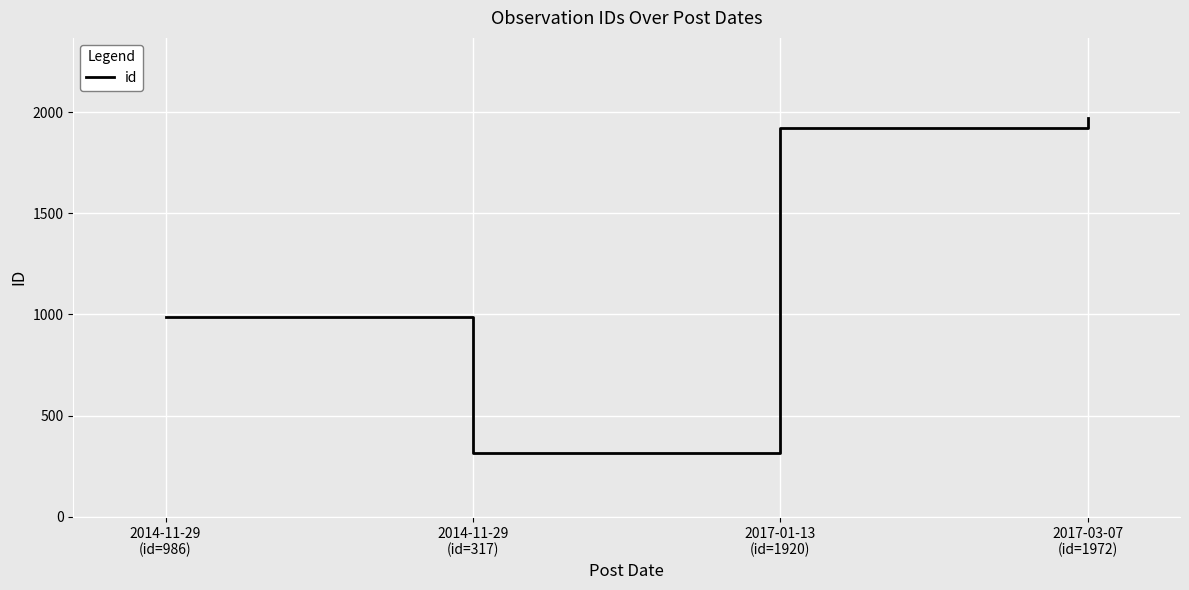

List the labels in order of value, largest first.

2017-03-07
(id=1972), 2017-01-13
(id=1920), 2014-11-29
(id=986), 2014-11-29
(id=317)